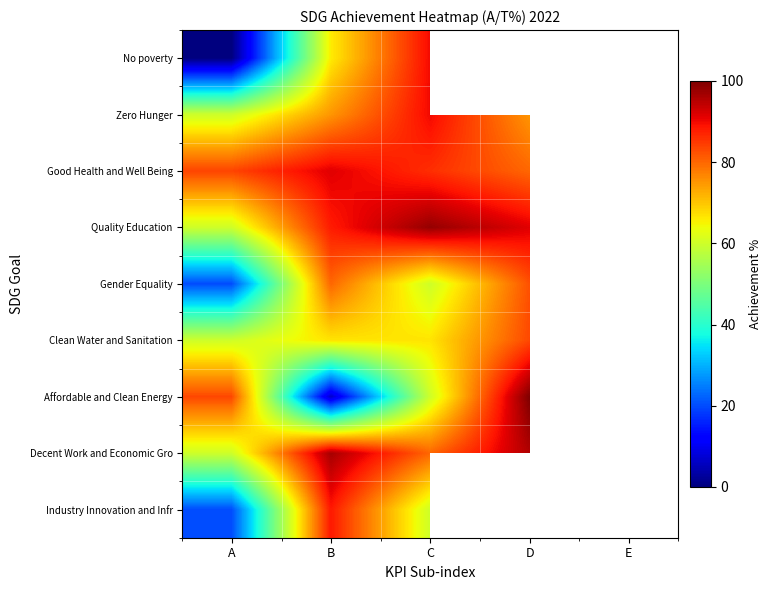

Is it true that Clean Water and Sanitation equals 60.0 at A?

True